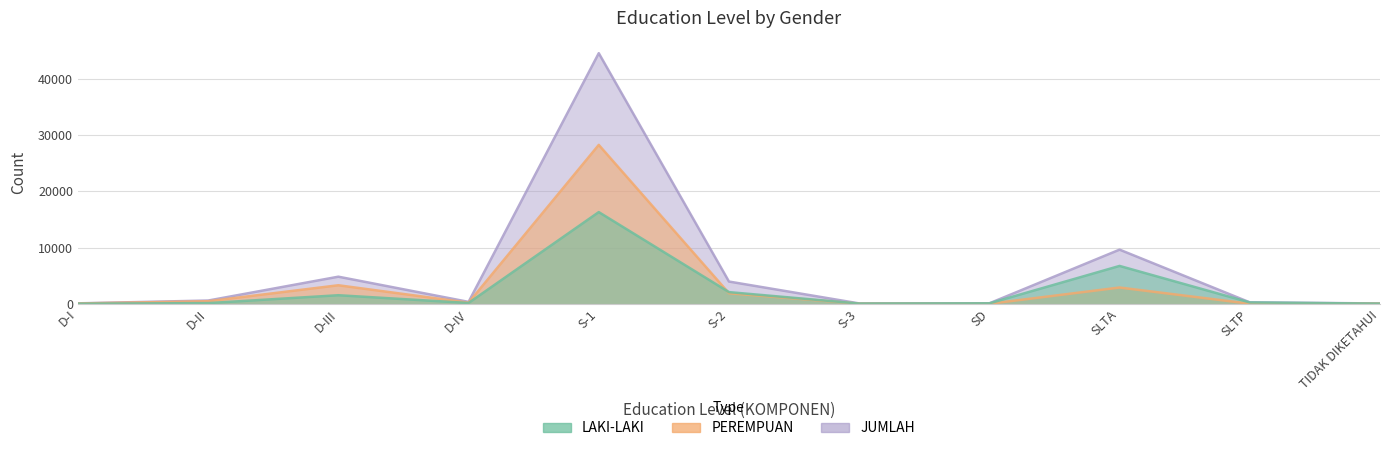

Which series has the widest spread of values?

JUMLAH